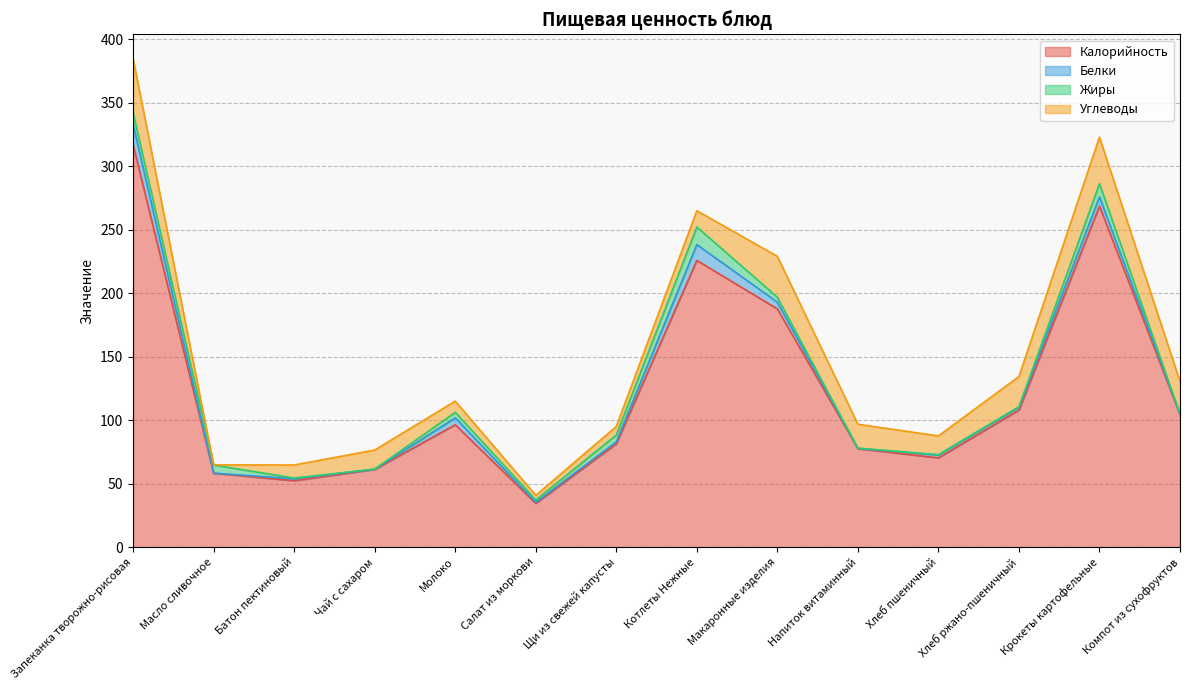

The value of Калорийность at Хлеб пшеничный is 70.3. True or false?

True